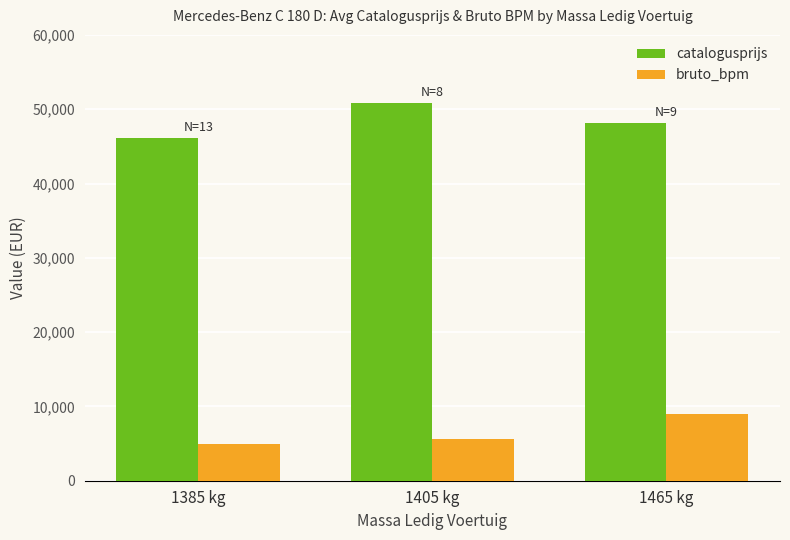

How many categories are shown in the chart?

3